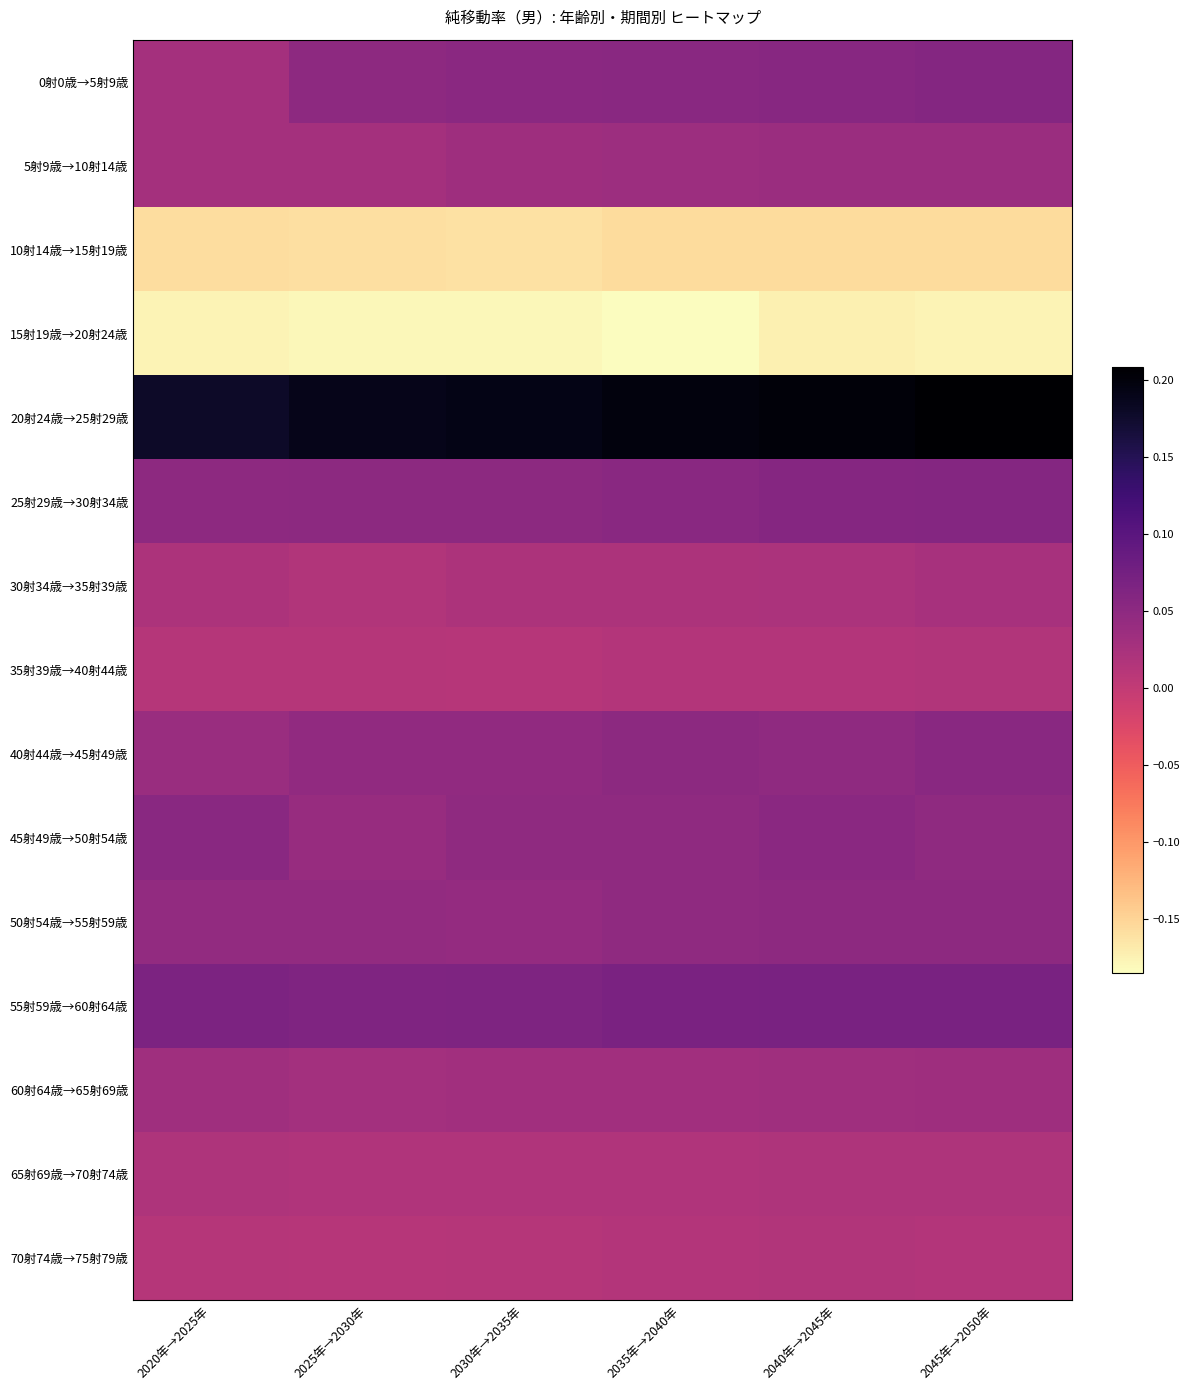

What is the minimum value shown in the chart?

-0.2